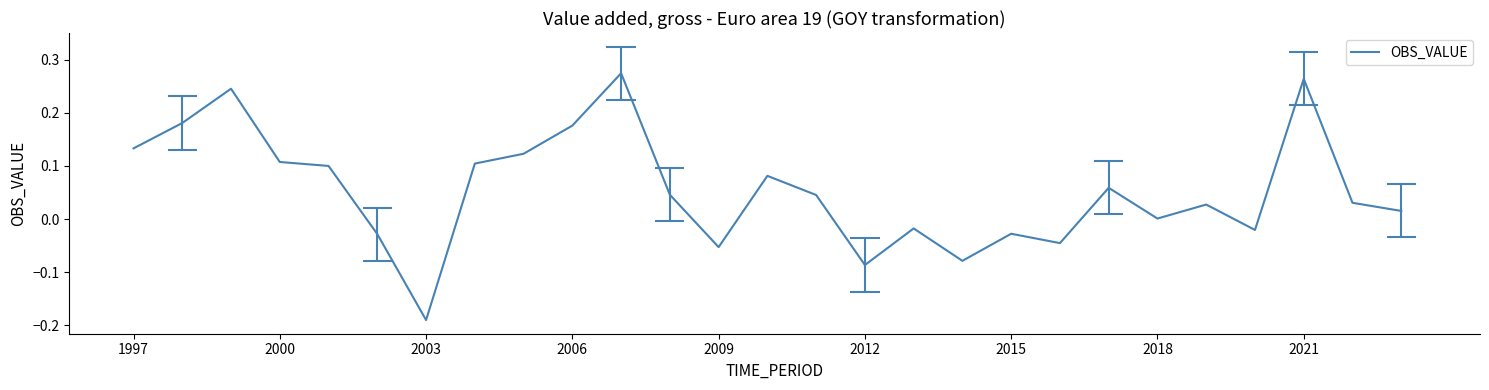

Reading left to right, list all the values displayed in this chart.

0.1	0.2	0.2	0.1	0.1	-0.0	-0.2	0.1	0.1	0.2	0.3	0.0	-0.1	0.1	0.0	-0.1	-0.0	-0.1	-0.0	-0.0	0.1	0.0	0.0	-0.0	0.3	0.0	0.0